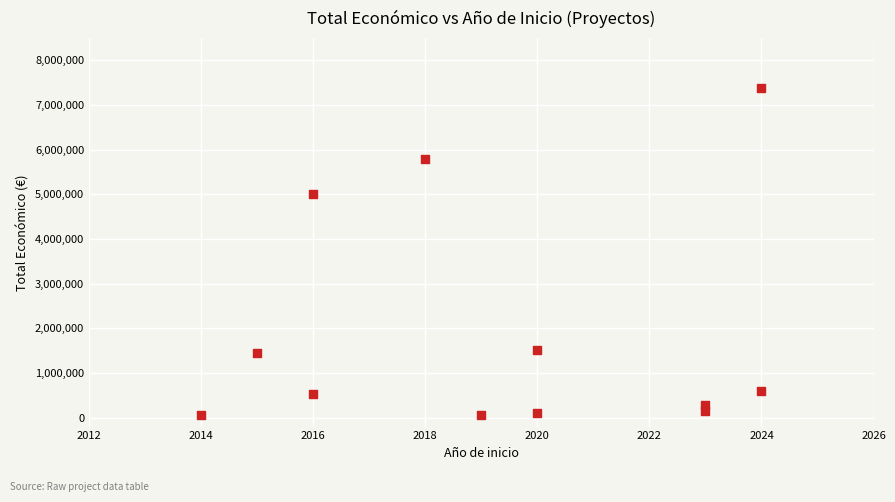

What Y value in the scatter plot is closest to 3716256?

4997660